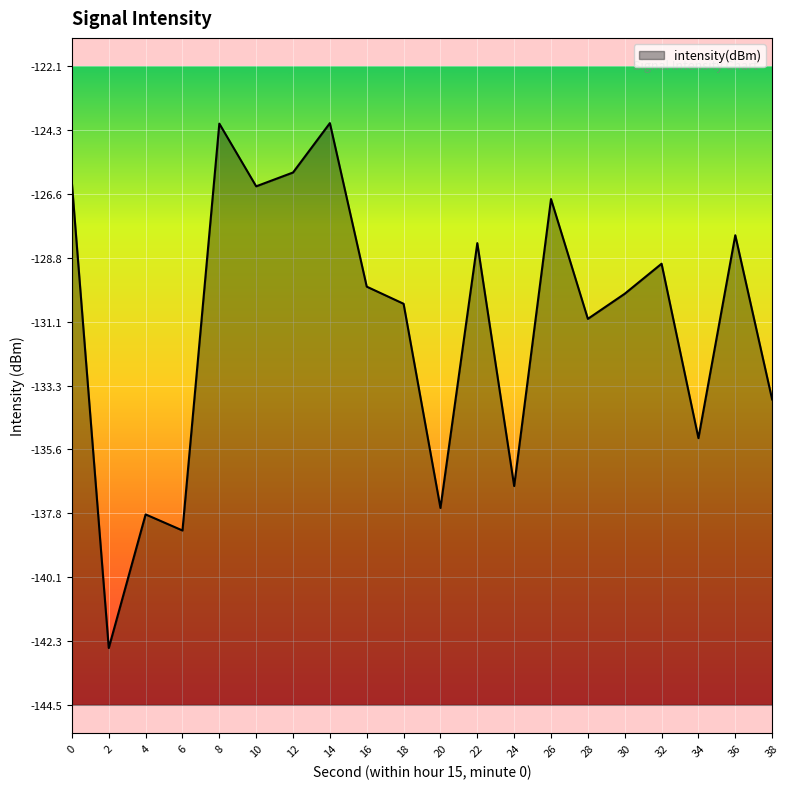

What is the difference between the values at 38 and 36?

5.8